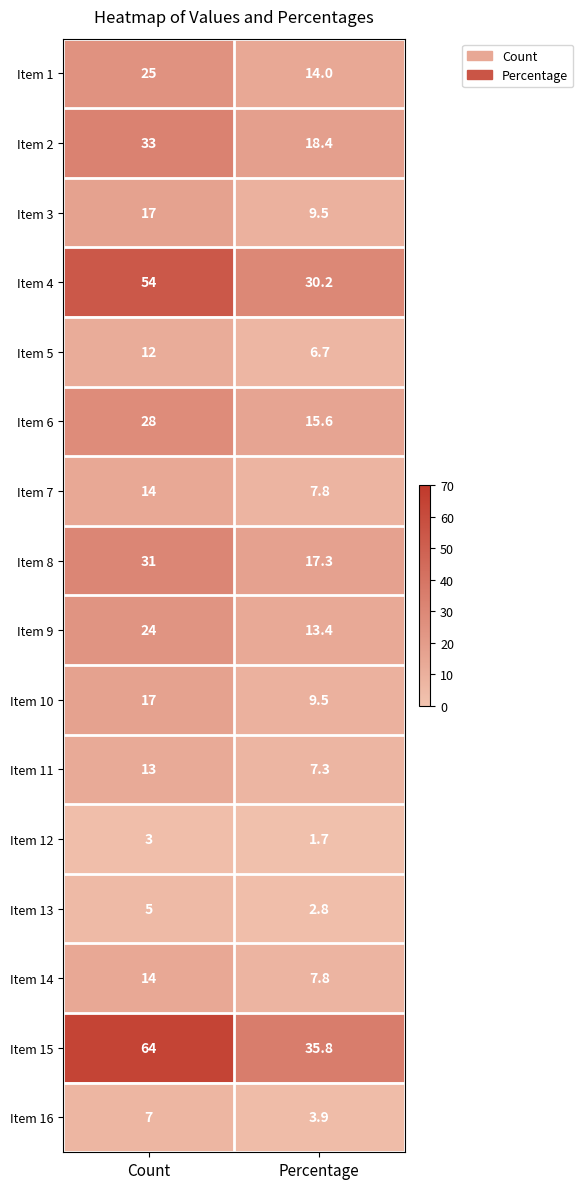

Which series changed the most between Count and Percentage?

Item 15